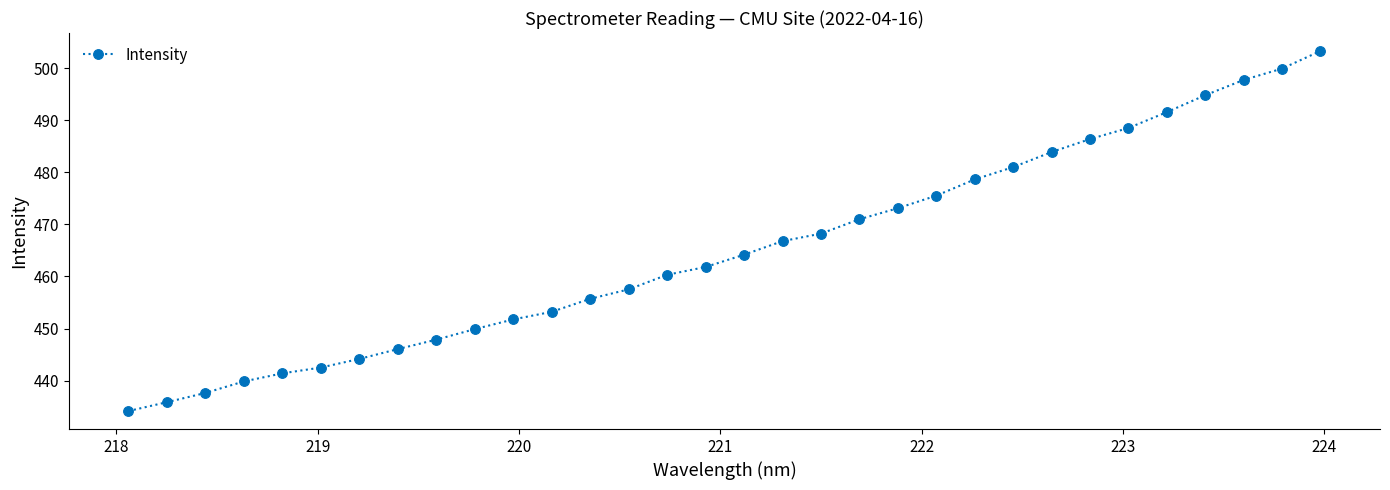

What is the greatest value displayed?

503.3